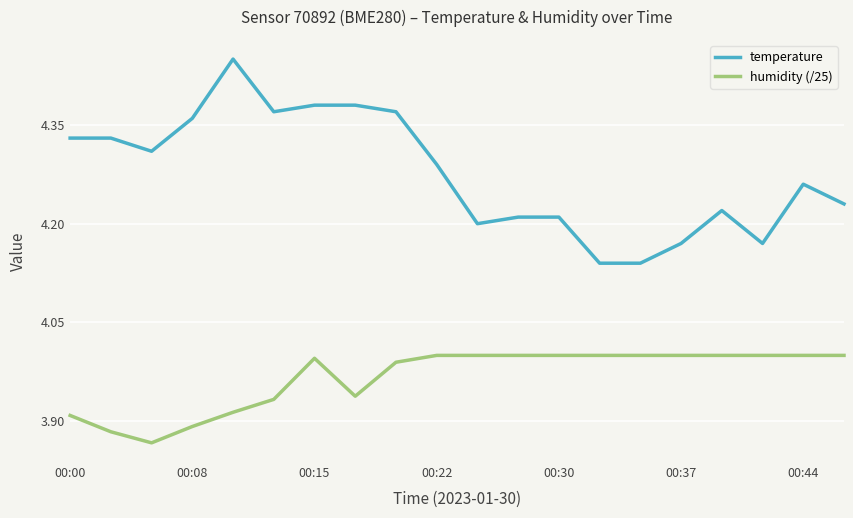

In humidity (/25), how many points are lower than both neighbors (excluding endpoints)?

2